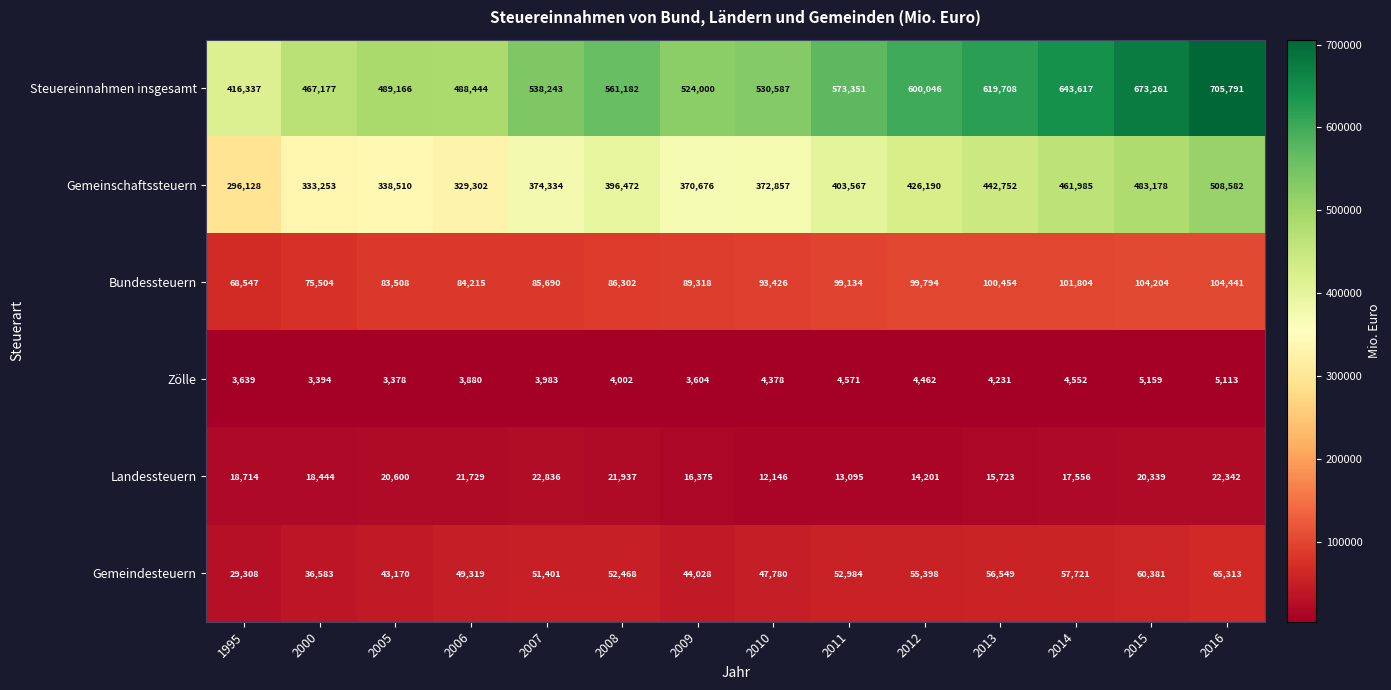

Count the number of data series in this chart.

6